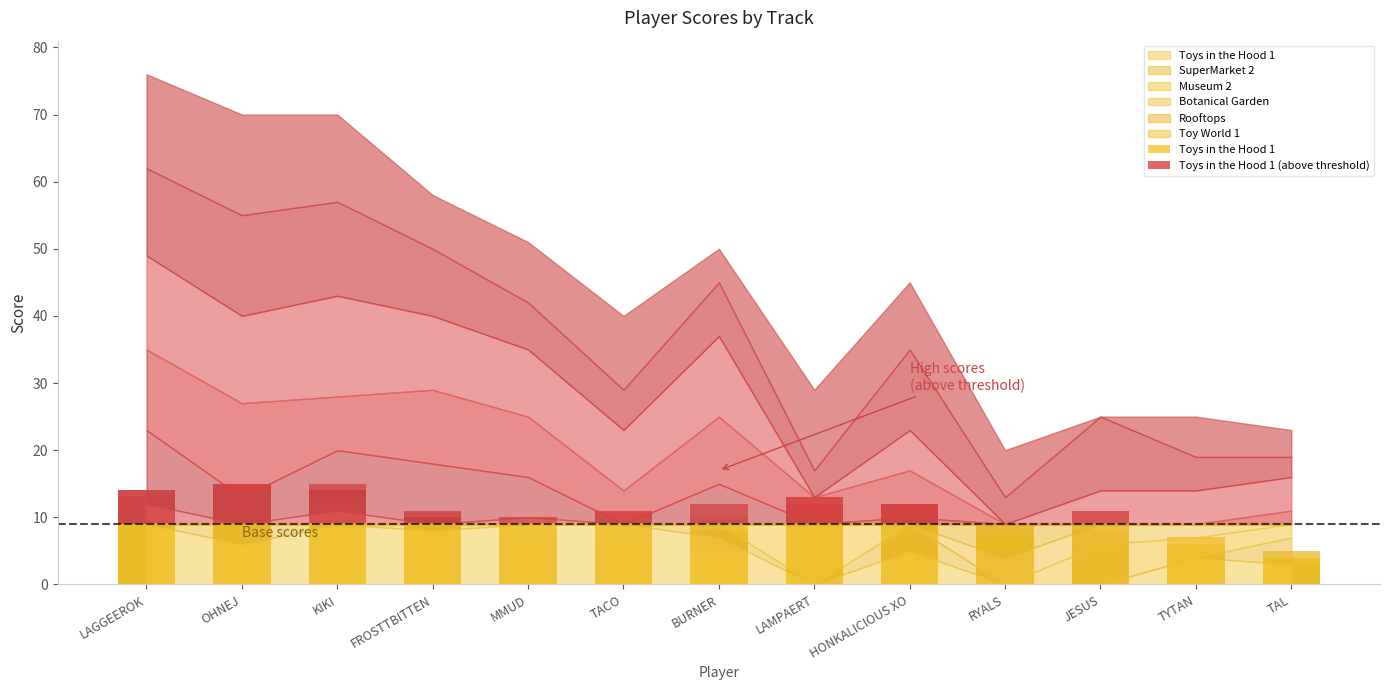

What is the label of the 2nd bar from the right?

TYTAN